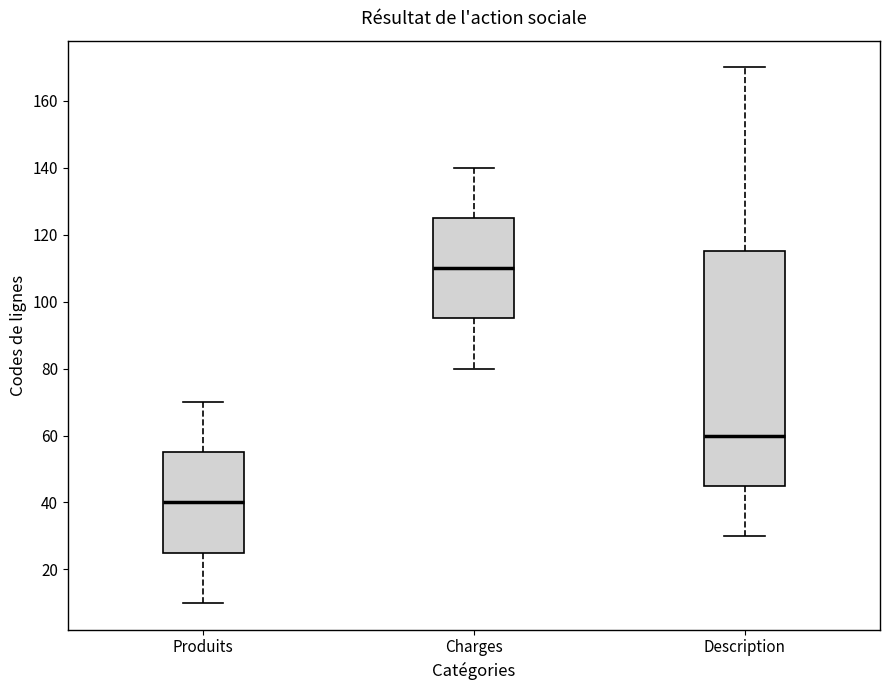

Reading left to right, read every box against the y-axis: the position of its median line, the range the box covers, and the ends of its whiskers. The values are not printed on the chart, so give them approximately, as read against the axis.

Produits: median 40, box 26 to 56, whiskers 10 to 70
Charges: median 110, box 96 to 126, whiskers 80 to 140
Description: median 60, box 46 to 116, whiskers 30 to 170